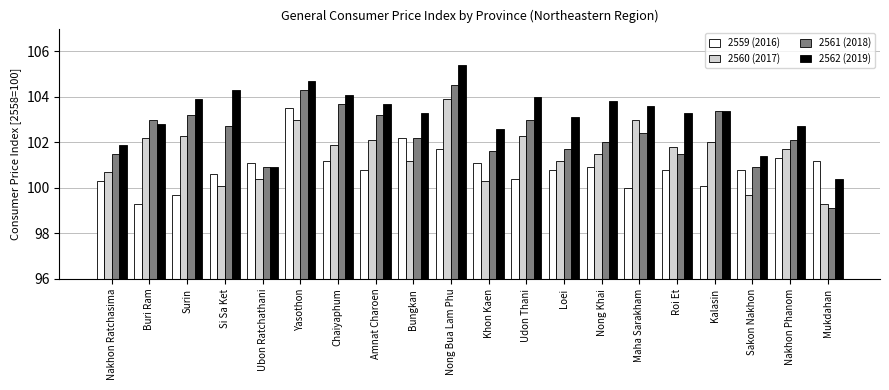

What is the difference between the highest and lowest values at Nong Bua Lam Phu?

3.7